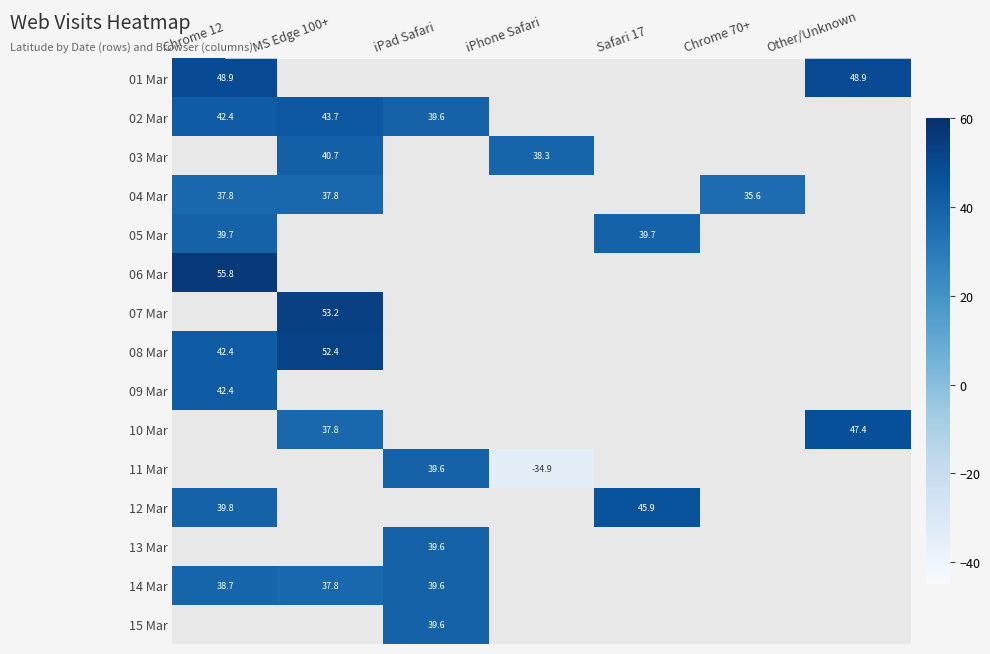

What is the difference between the 10 Mar values at MS Edge 100+ and Other/Unknown?

9.6